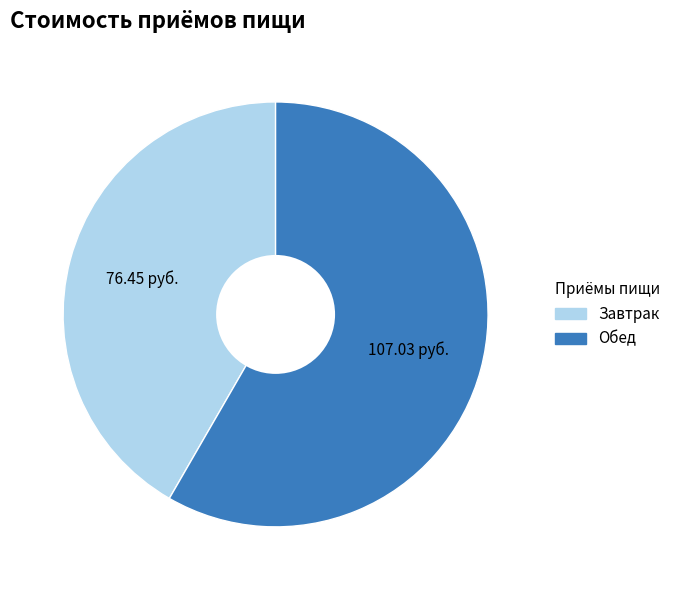

Which slice is the smallest?

Завтрак